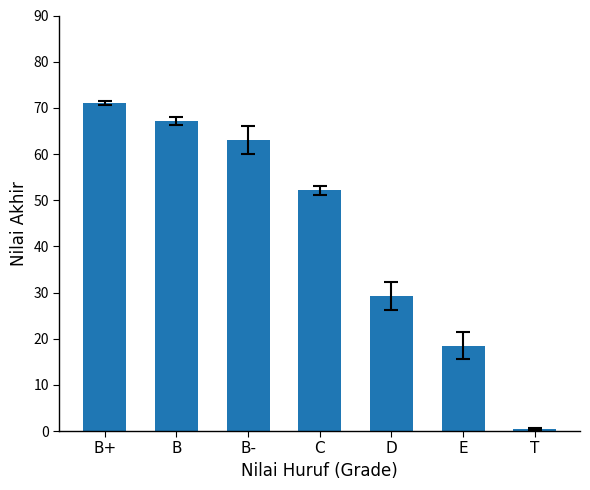

Reading left to right, what are all the values shown in this chart?

71.0	67.2	63.1	52.1	29.2	18.5	0.4